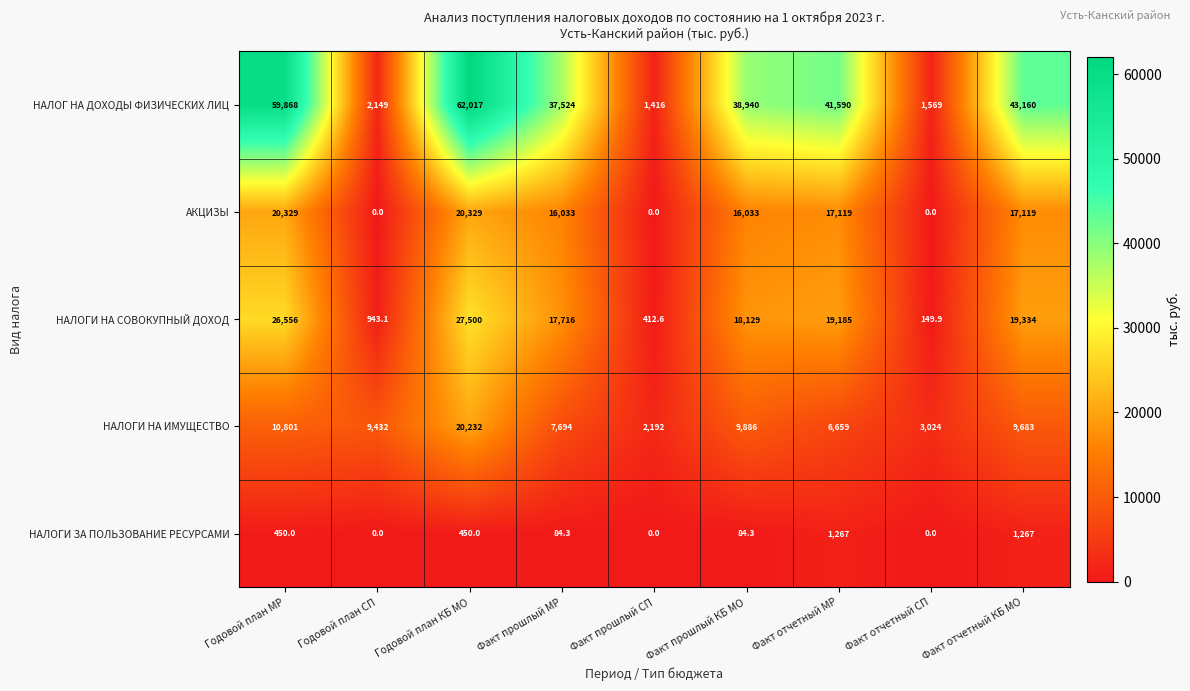

What is the sum of all НАЛОГИ ЗА ПОЛЬЗОВАНИЕ РЕСУРСАМИ values?

3602.6